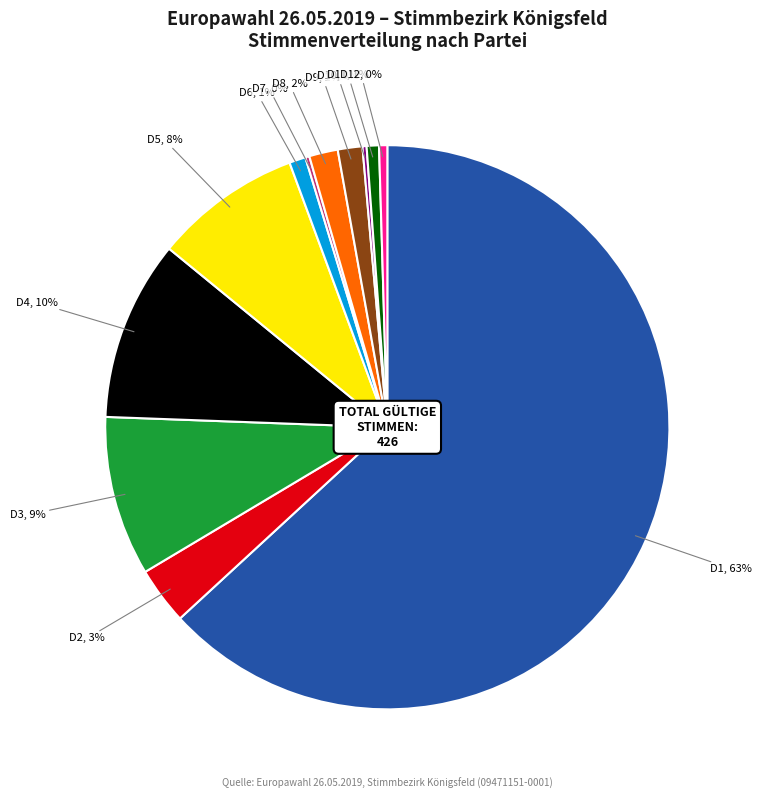

The D8 slice represents 2% of the pie. True or false?

True